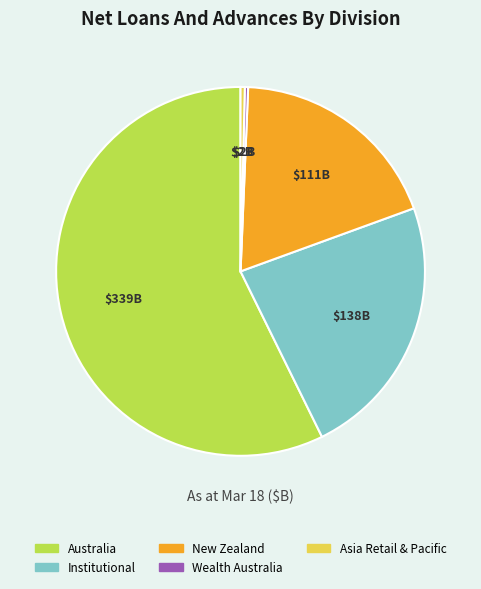

Is there any slice that represents more than half of the pie?

Yes